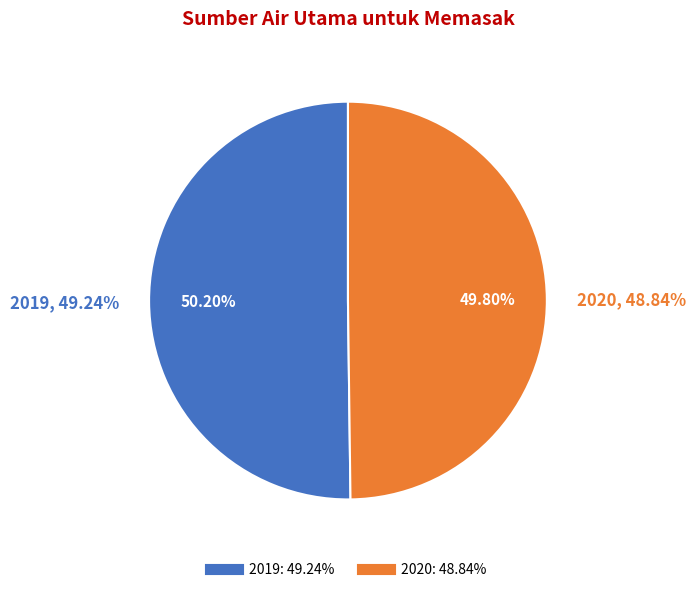

Which slice represents more than half of the pie?

2019